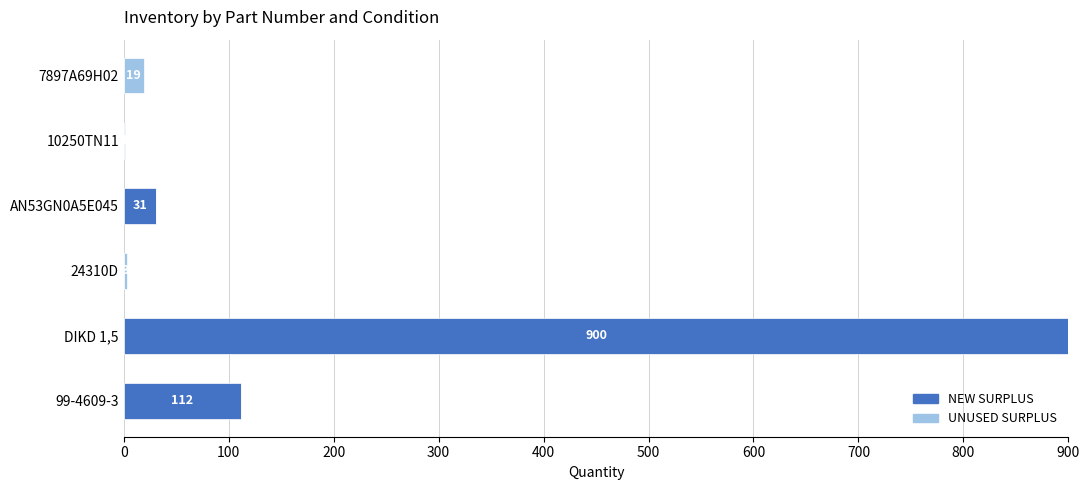

How many series are shown in this chart?

2